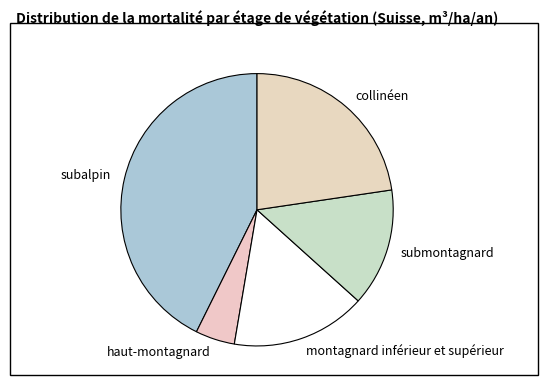

Which category has the smallest portion of the pie?

haut-montagnard